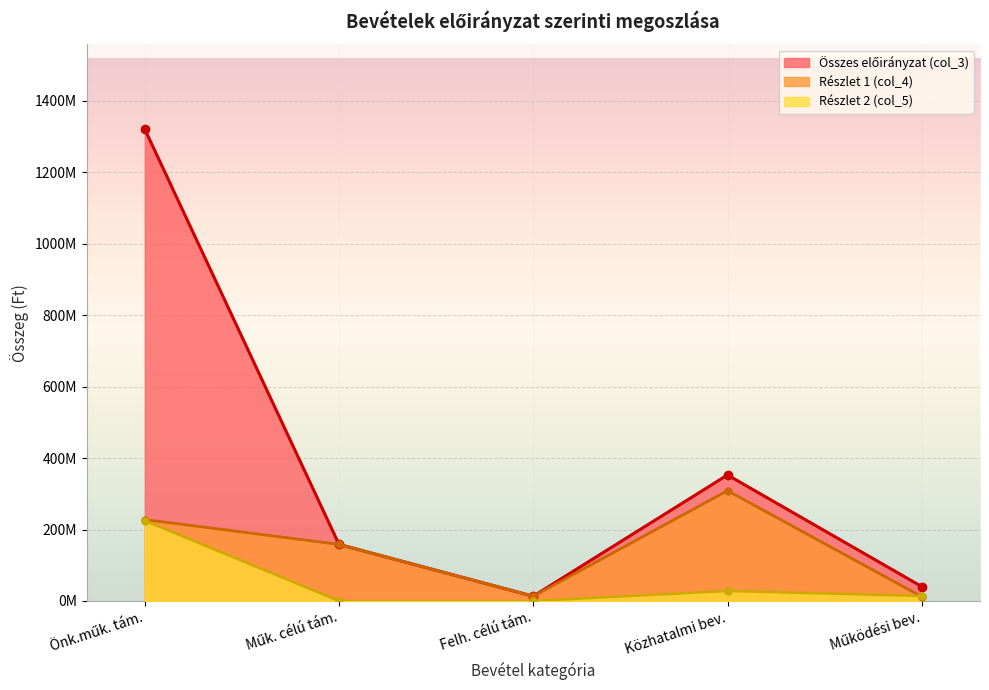

List the series in order of their peak value, highest first.

Előirányzat (col_3), col_4 values, col_5 values